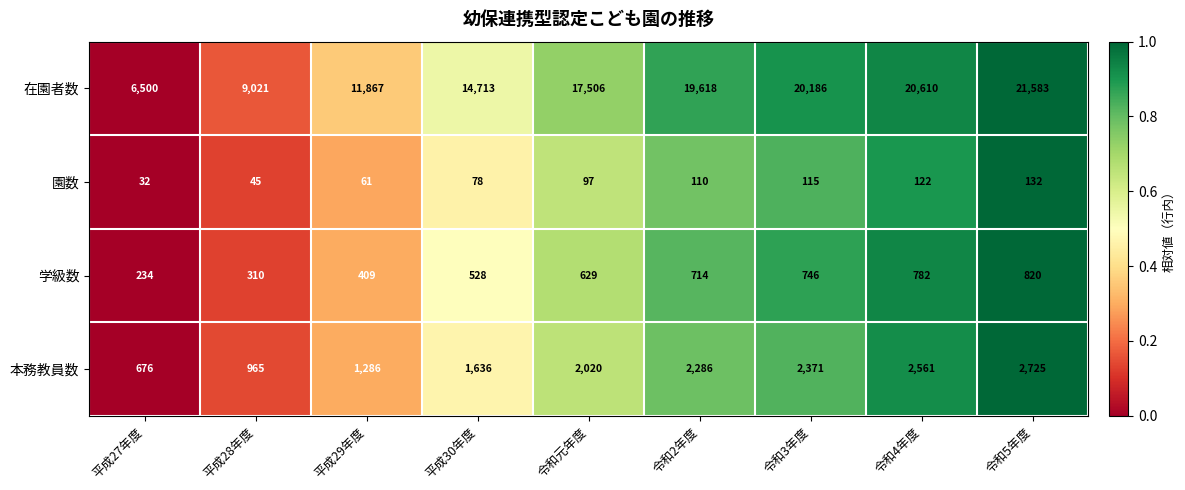

Which category has the highest value across all series?

令和5年度